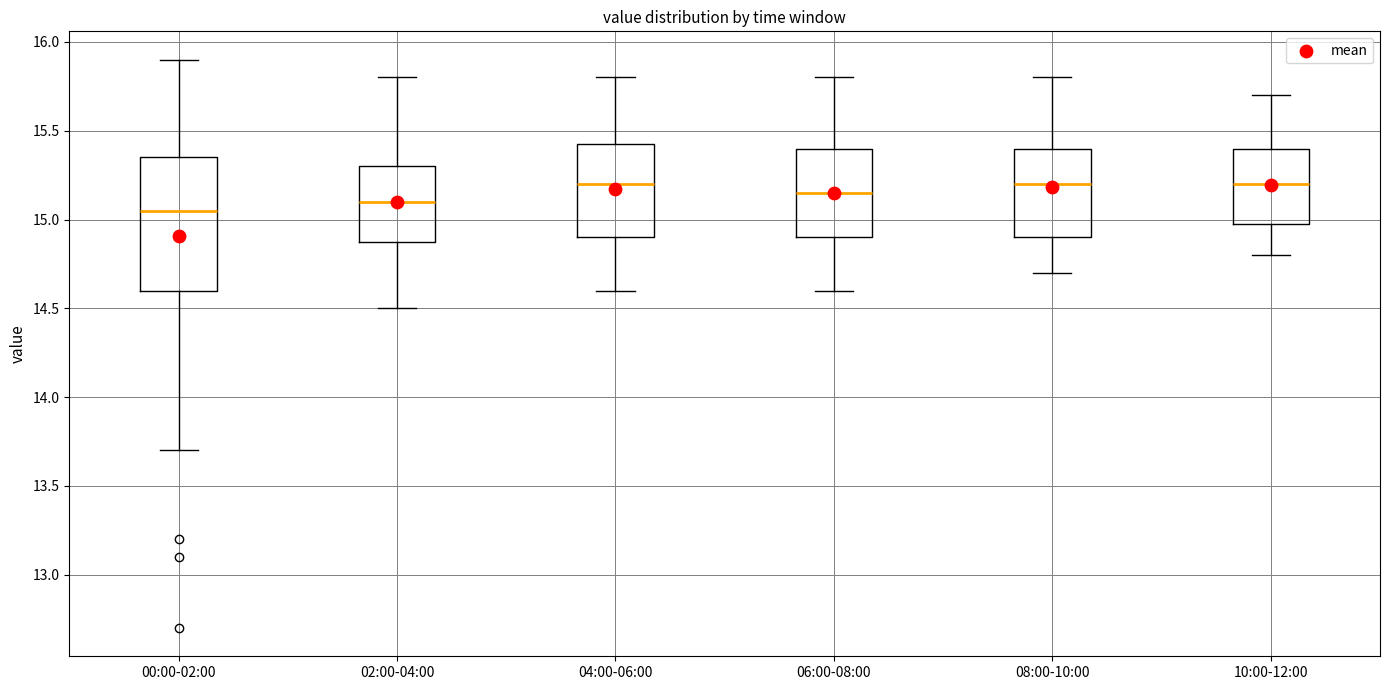

Reading left to right, read every box against the y-axis: the position of its median line, the range the box covers, and the ends of its whiskers. The values are not printed on the chart, so give them approximately, as read against the axis.

00:00-02:00: median 15.05, box 14.60 to 15.35, whiskers 13.70 to 15.90
02:00-04:00: median 15.10, box 14.90 to 15.30, whiskers 14.50 to 15.80
04:00-06:00: median 15.20, box 14.90 to 15.45, whiskers 14.60 to 15.80
06:00-08:00: median 15.15, box 14.90 to 15.40, whiskers 14.60 to 15.80
08:00-10:00: median 15.20, box 14.90 to 15.40, whiskers 14.70 to 15.80
10:00-12:00: median 15.20, box 15.00 to 15.40, whiskers 14.80 to 15.70